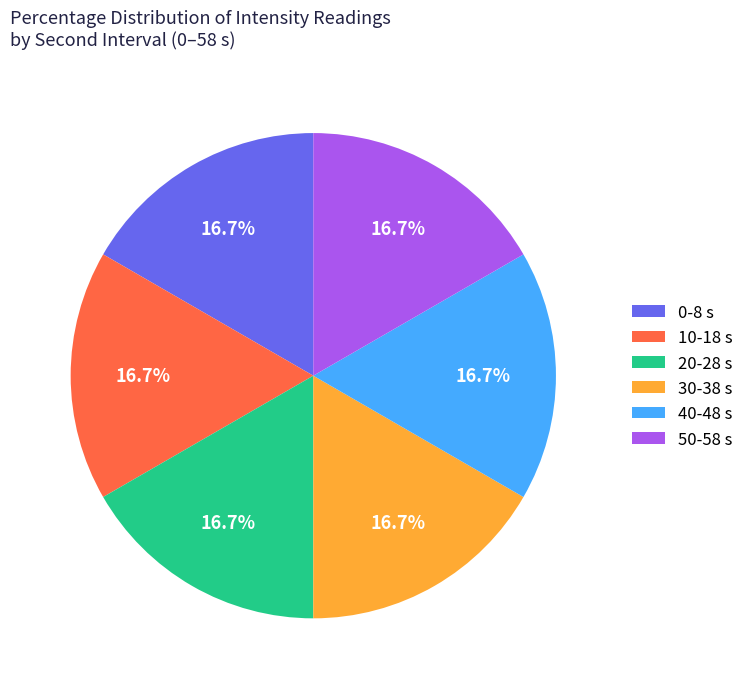

To the nearest percent, what is the difference between the 10 and 0 slice percentages?

0%